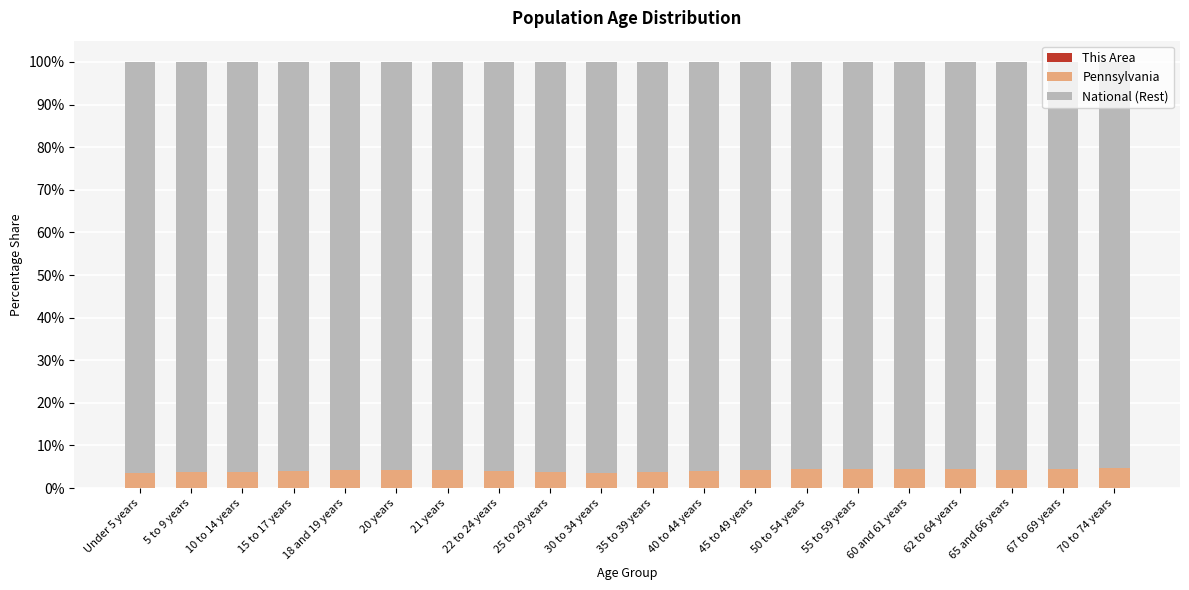

Rank the series at 62 to 64 years from highest to lowest value.

National (Rest), Pennsylvania, This Area